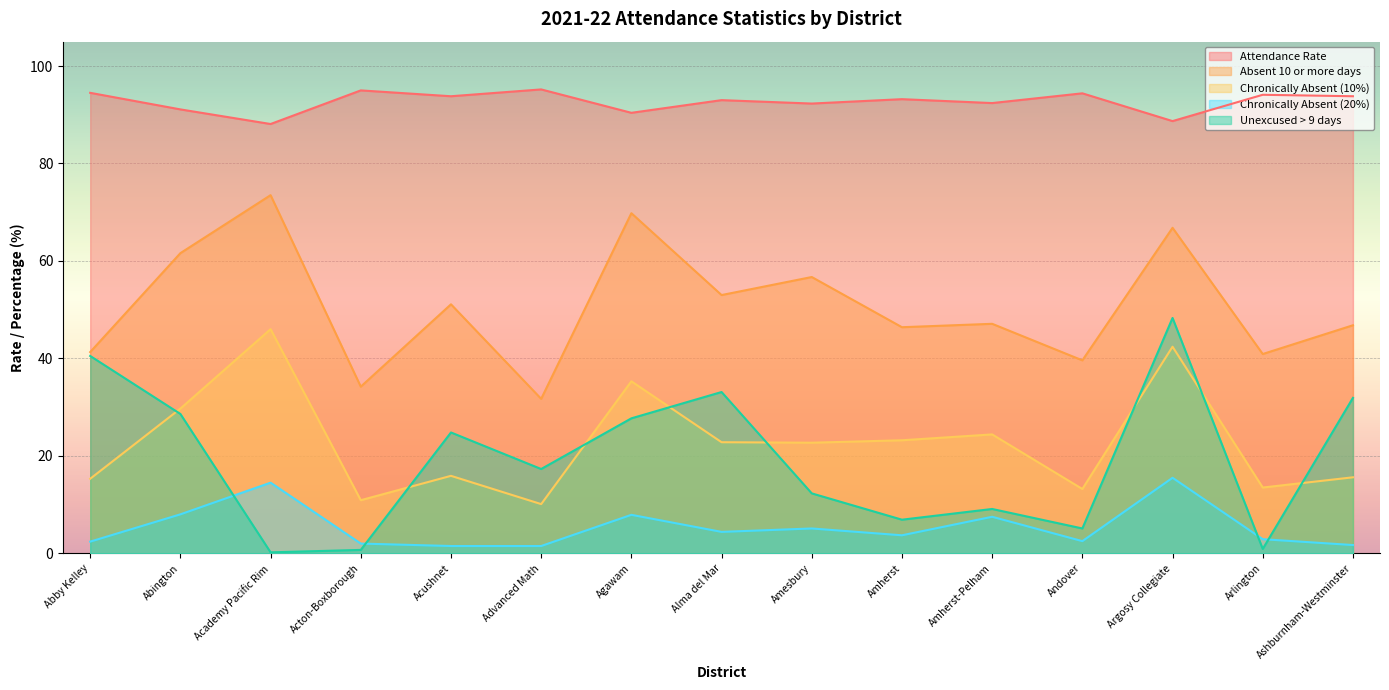

How many series are shown in this chart?

5